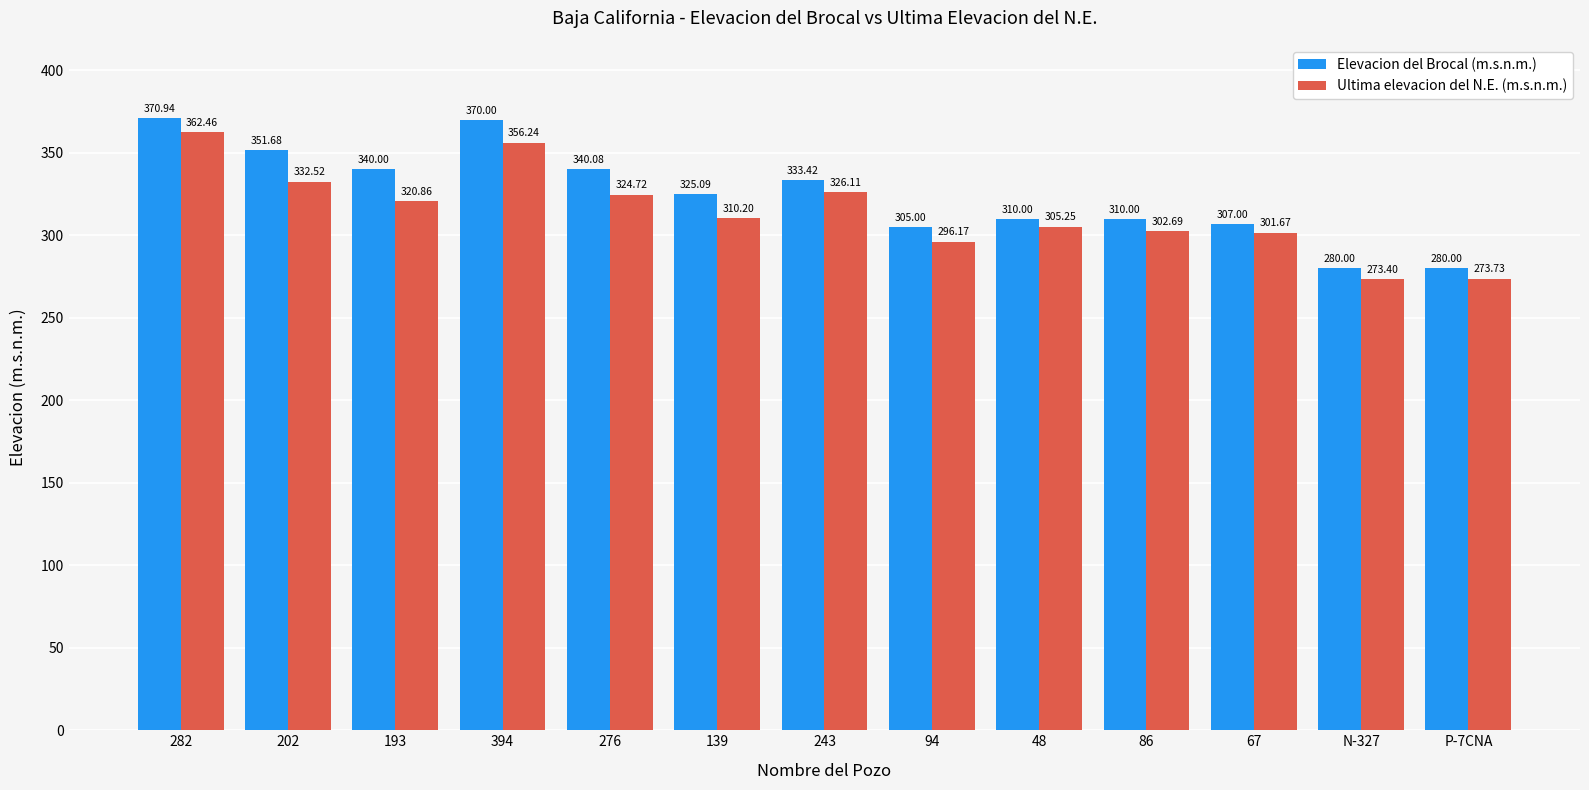

At which label does Elevacion del Brocal (m.s.n.m.) reach its peak?

282